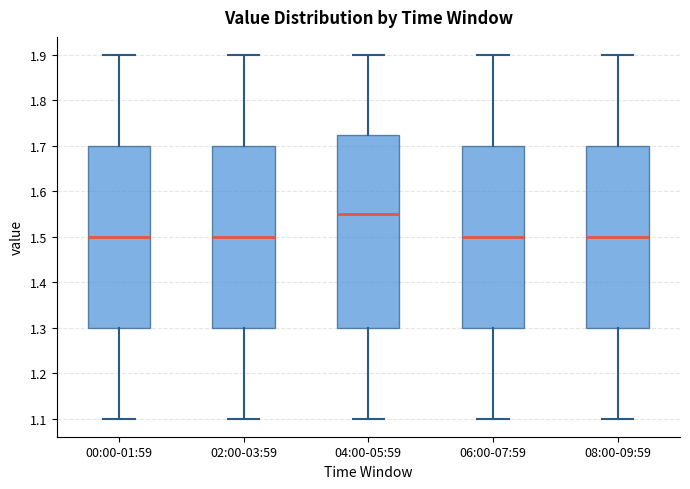

Where is the upper edge of the box for 00:00-01:59 on the y-axis? The values are not printed on the chart, so give them approximately, as read against the axis.

1.70